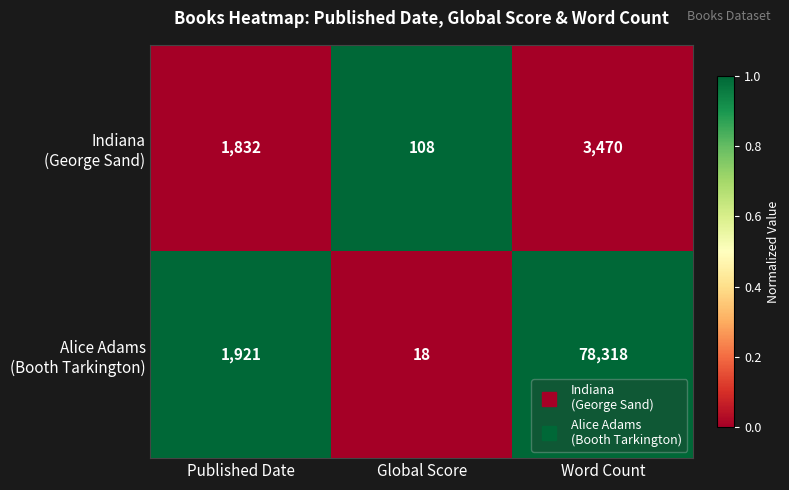

At which category does the chart reach its peak across all series?

Word Count